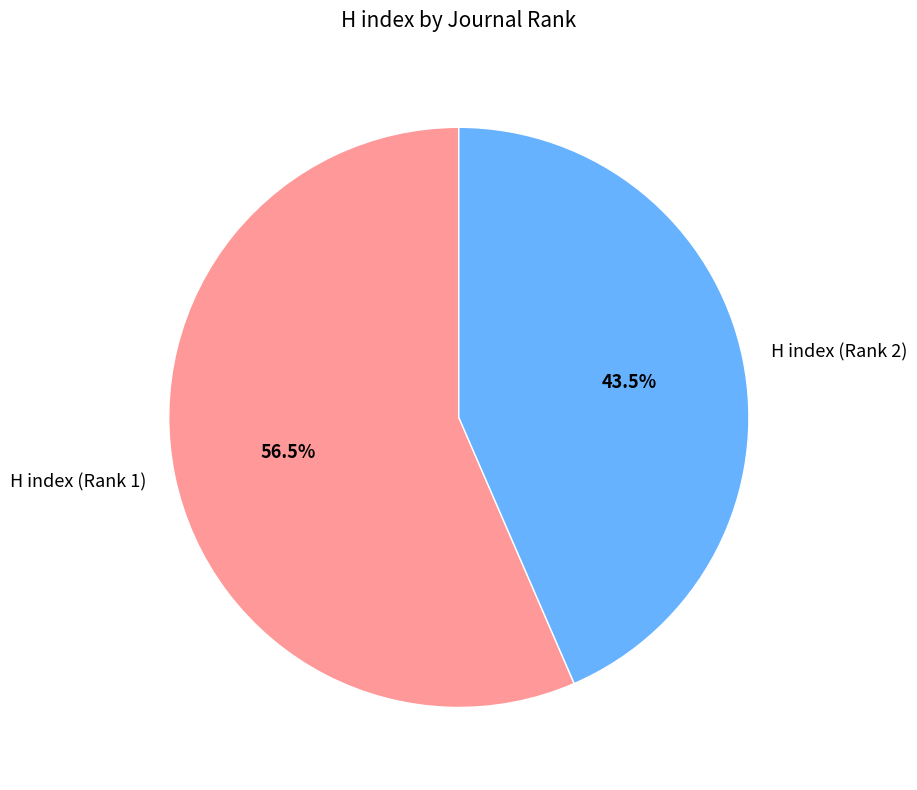

Is there any slice that represents more than half of the pie?

Yes